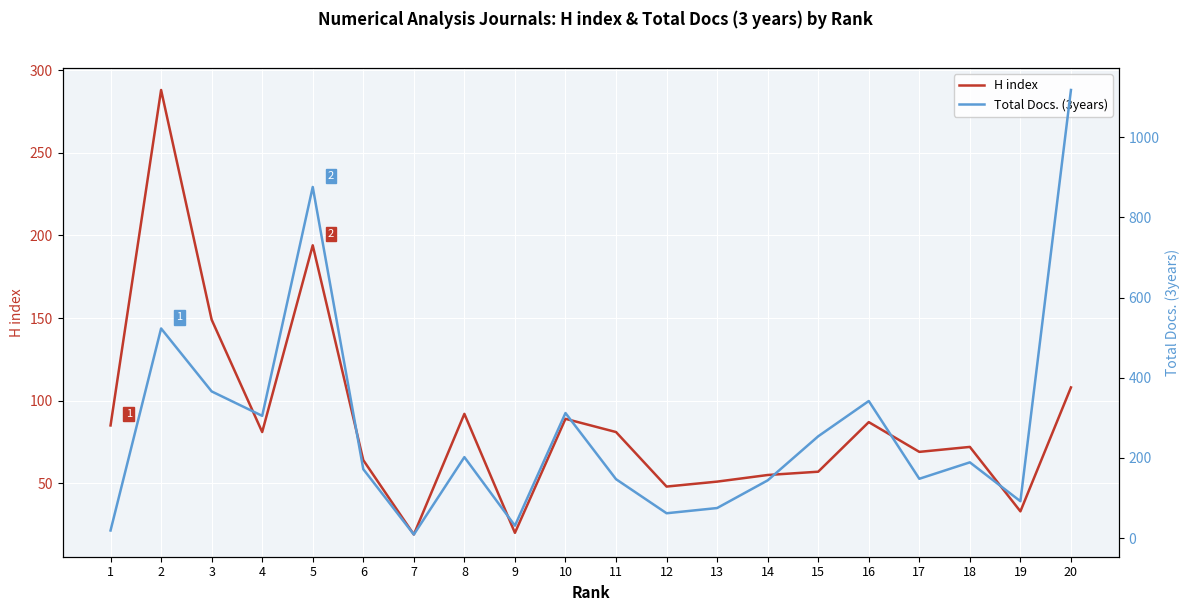

What is the value of the Total Docs. (3years) point at the 1st from the left?

19